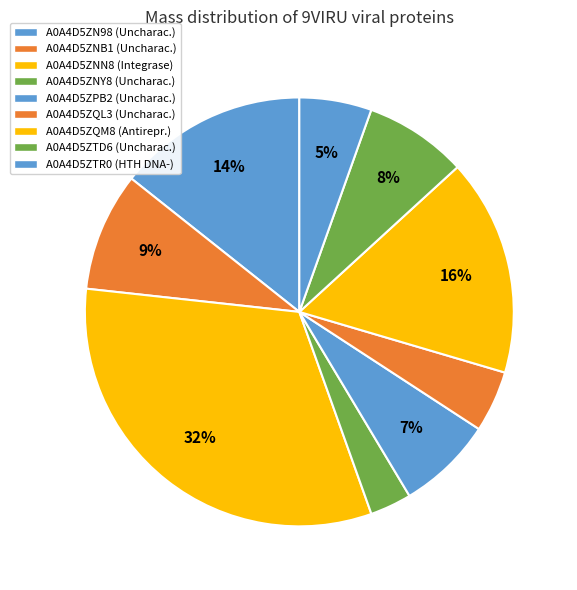

Which slice is the smallest?

A0A4D5ZNY8